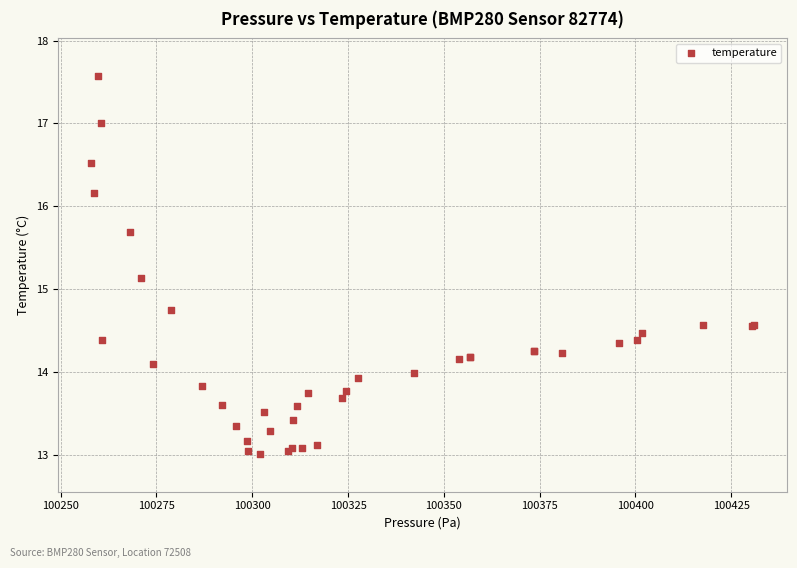

What Y value in the scatter plot is closest to 15?

15.1